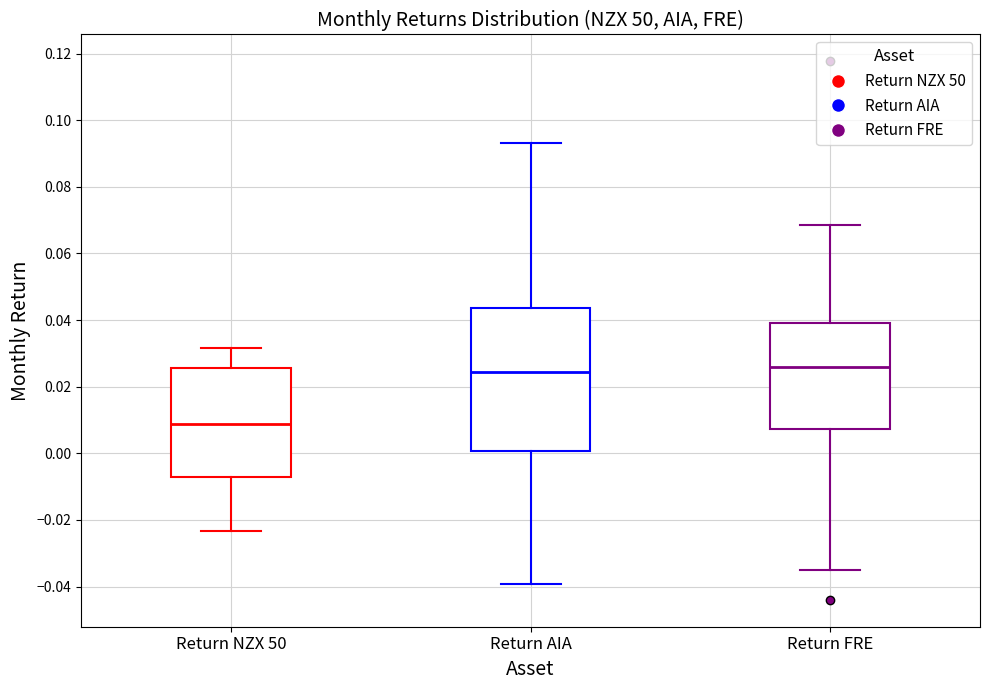

Where is the lower edge of the box for Return NZX 50 on the y-axis? The values are not printed on the chart, so give them approximately, as read against the axis.

-0.008